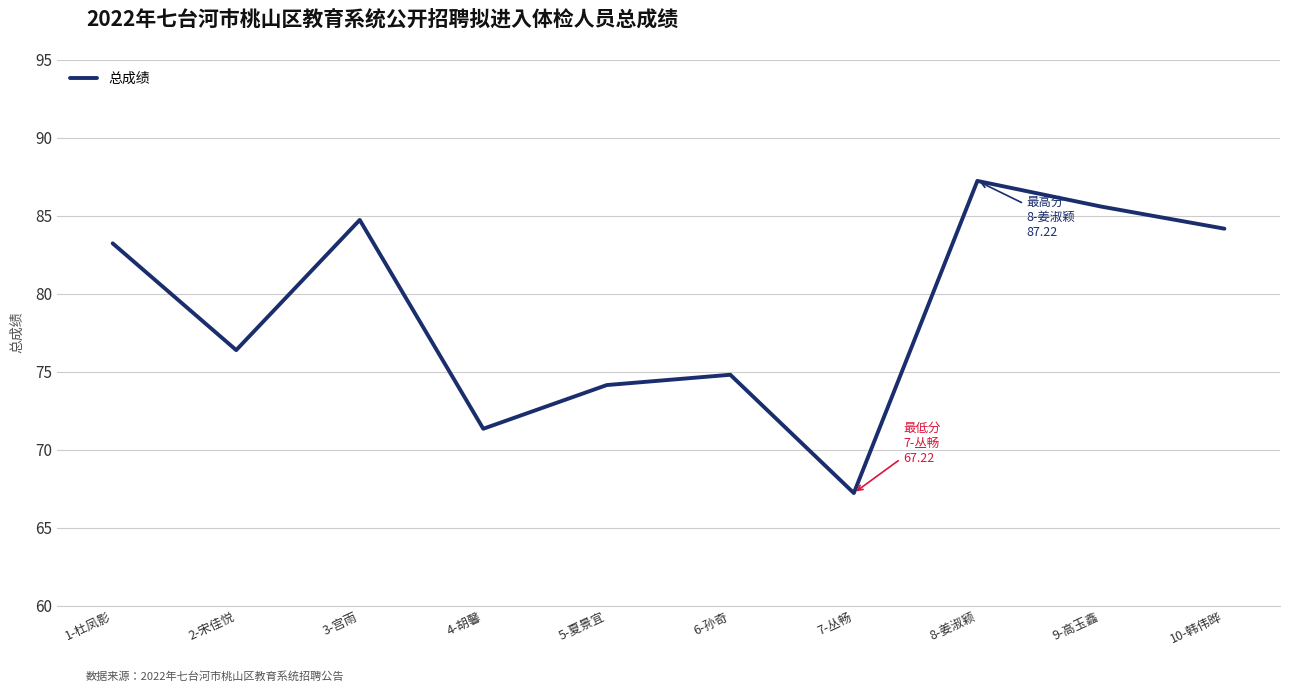

What value does the data have at 4-胡馨?

71.3